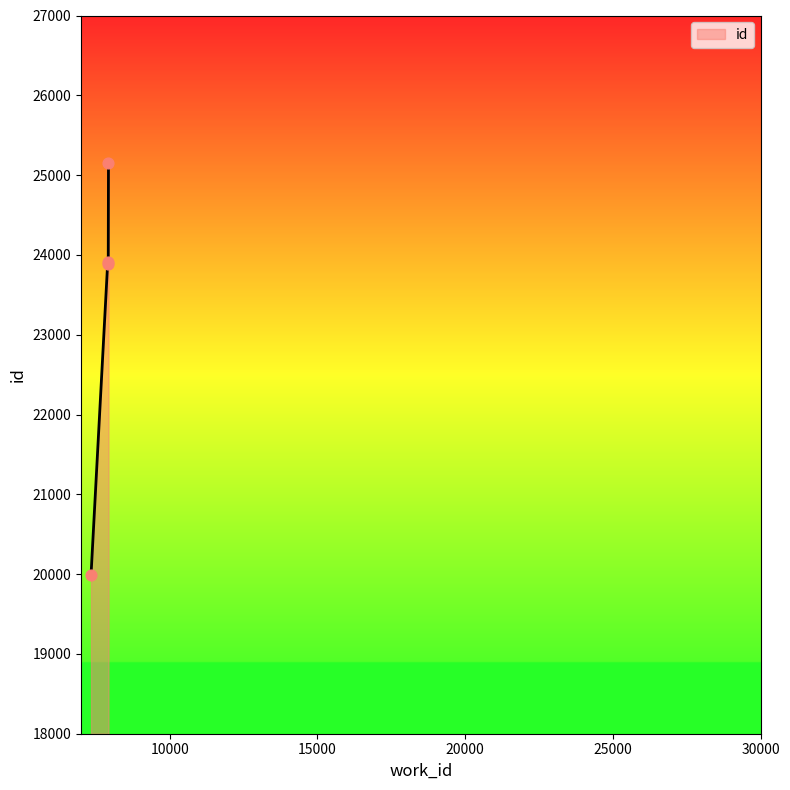

What is the difference between the maximum and second lowest values?

1275